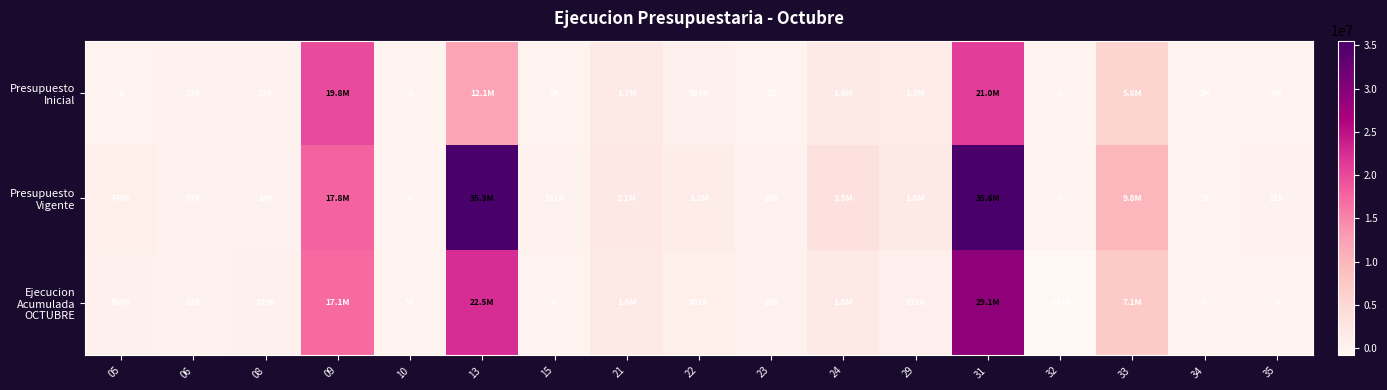

What is the greatest value displayed?

35558159